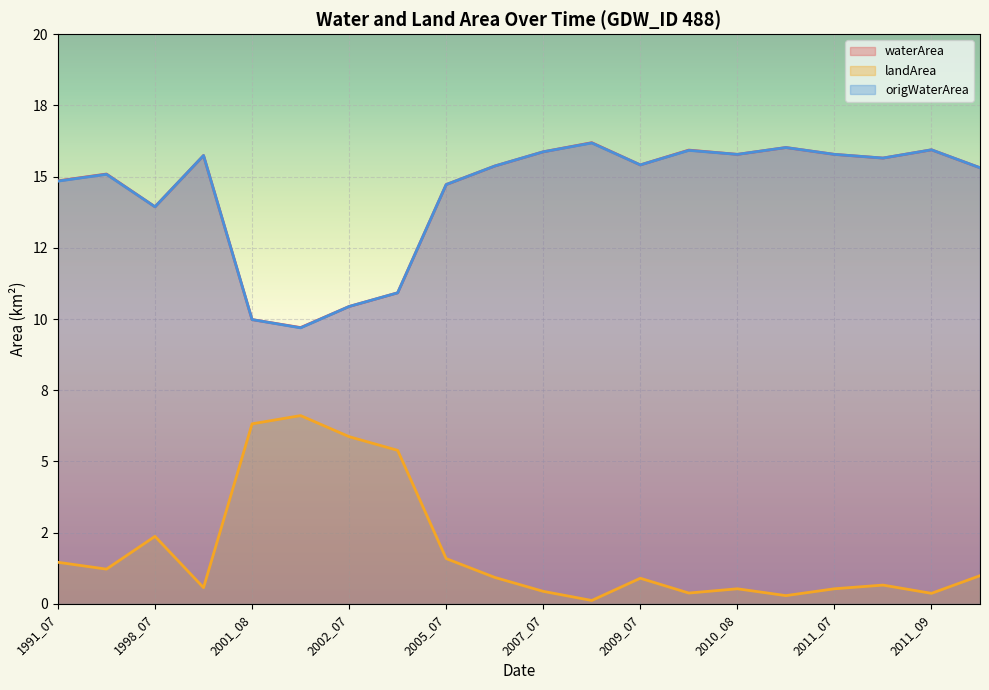

True or false: waterArea has a value of 15.8 at 2010_08.

True